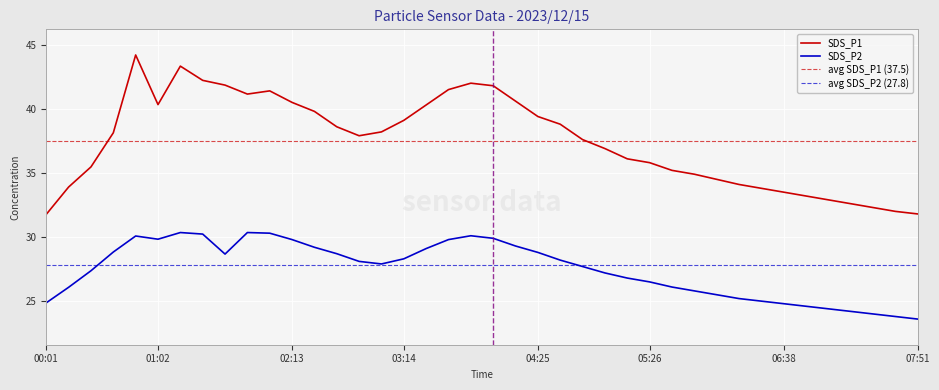

The value of SDS_P1 at 04:50 is 8.7. True or false?

False